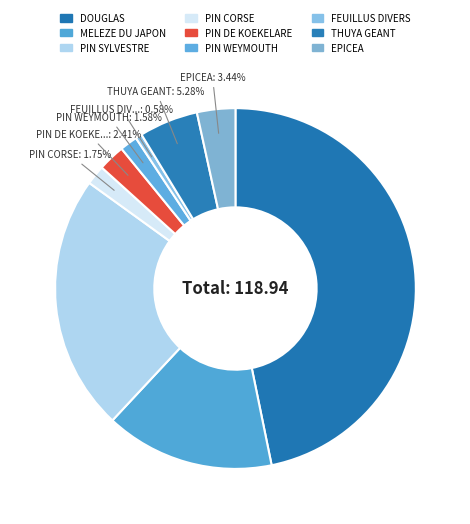

What percentage do EPICEA and PIN CORSE together represent?

5.2%